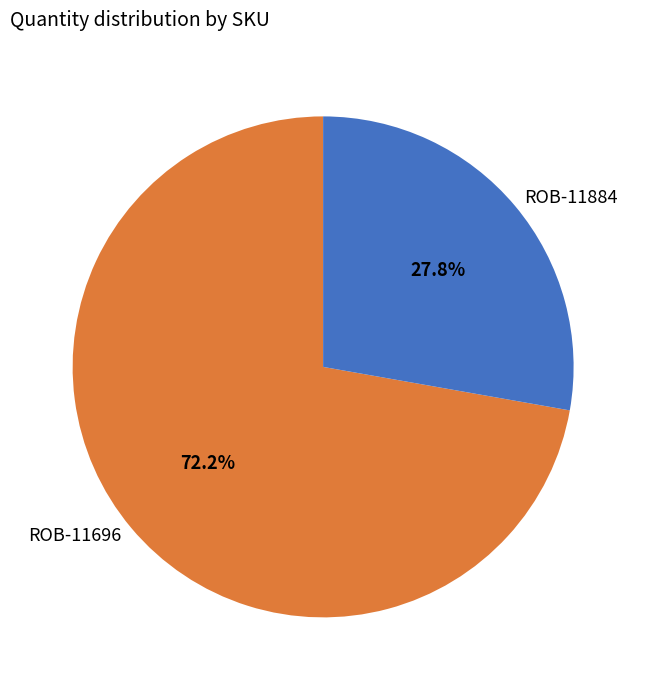

Is it true that ROB-11696 is 87% of the pie?

False